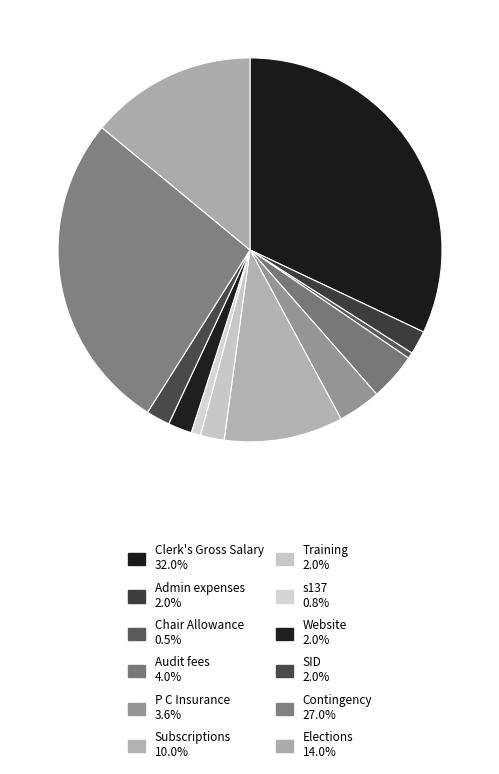

To the nearest percent, what is the average slice percentage?

8%